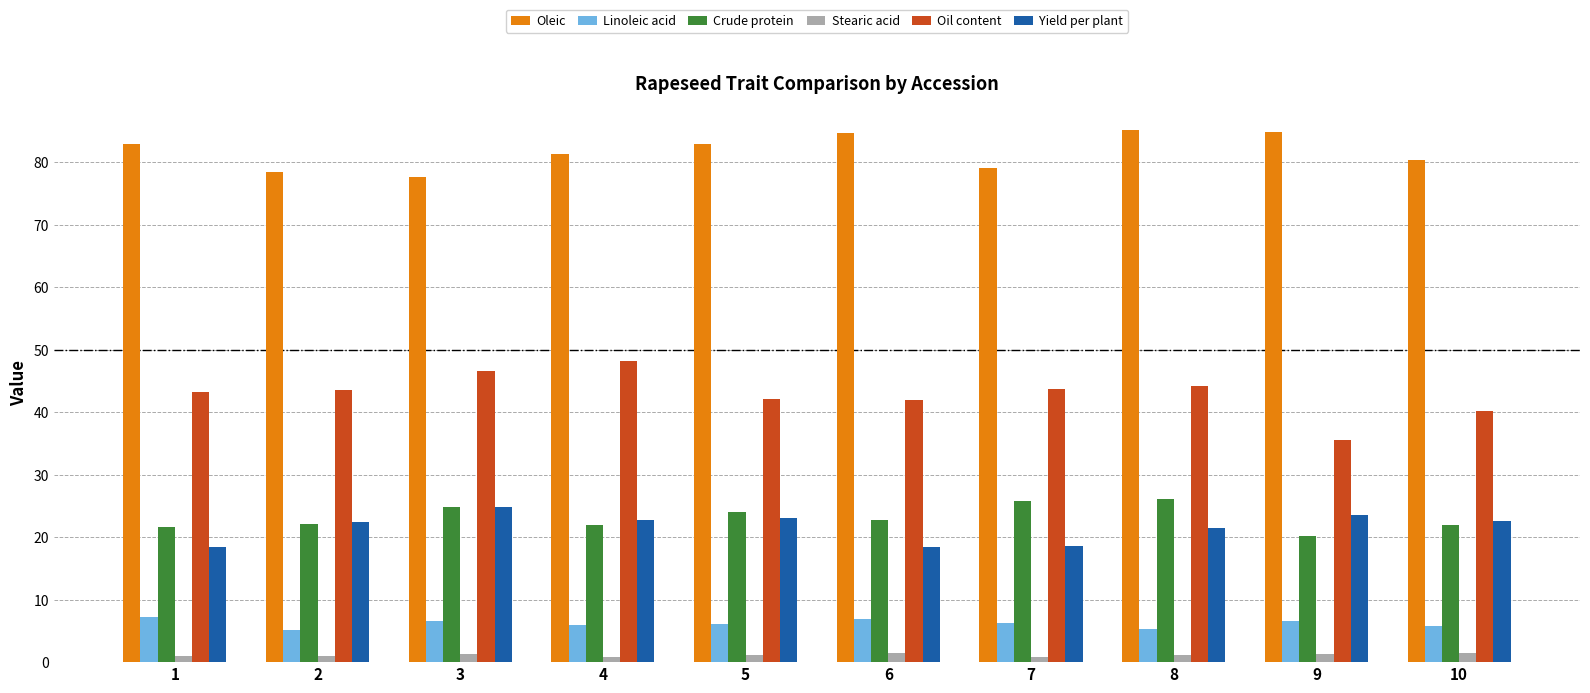

What are all the series names shown in the legend?

Oleic, Linoleic acid, Crude protein, Stearic acid, Oil content, Yield per plant